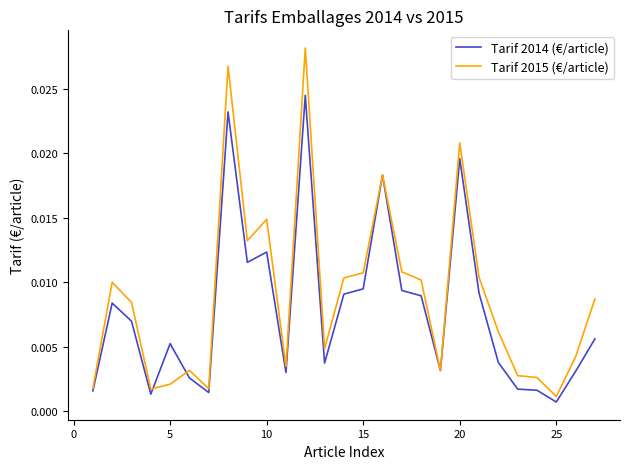

Which series has the largest range (max minus min)?

Tarif 2015 (€/article)